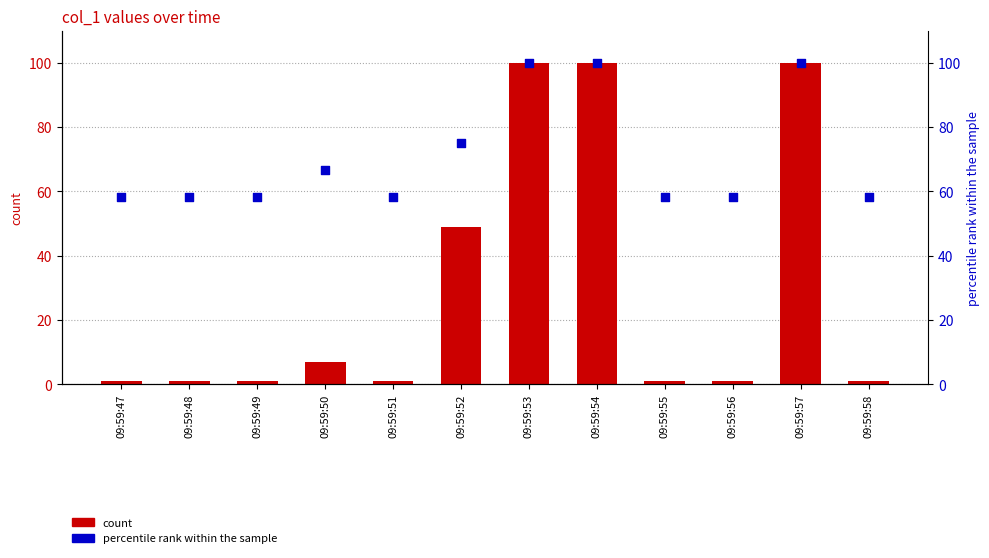

Which series has the largest total across all categories?

percentile rank within the sample